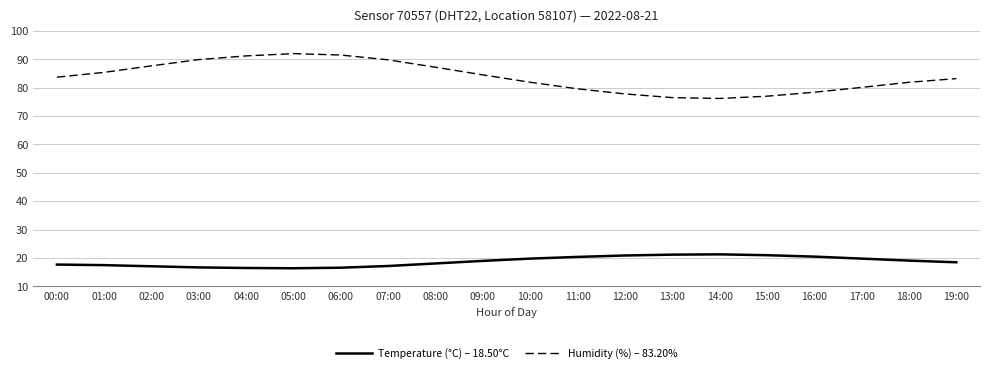

What is the sum of all Humidity (%) – 83.20% values?

1675.5